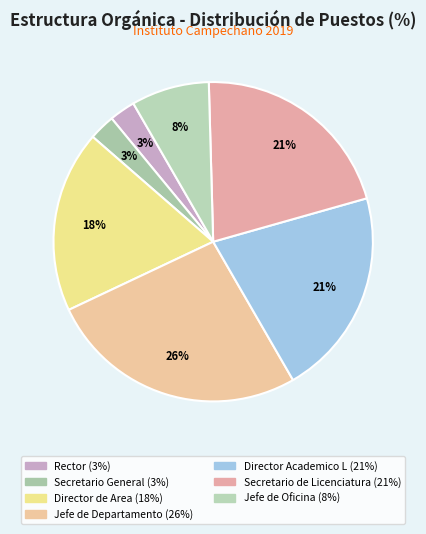

Which slice is the smallest?

Rector